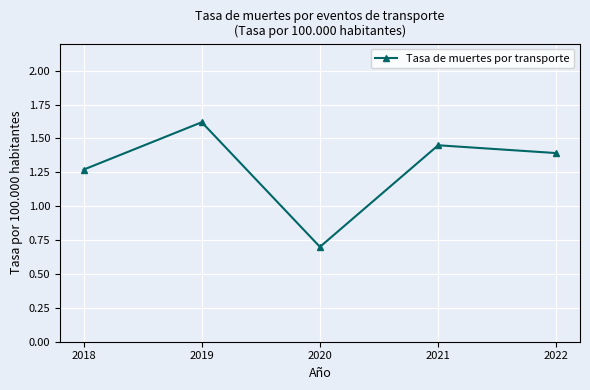

At which category does the data reach its first local valley?

2020